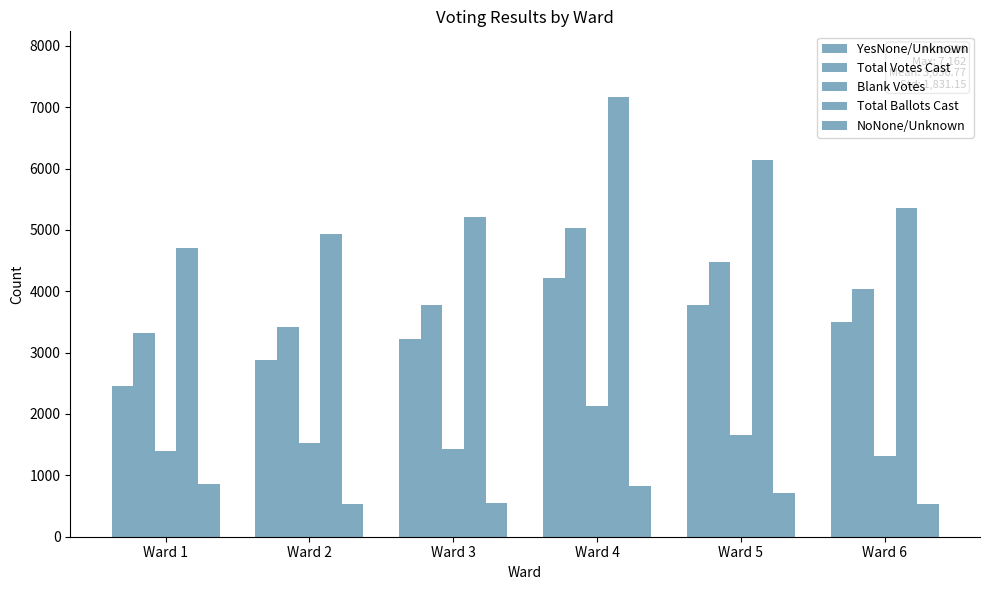

Which has a higher value, Ward 4 or Ward 2?

Ward 4